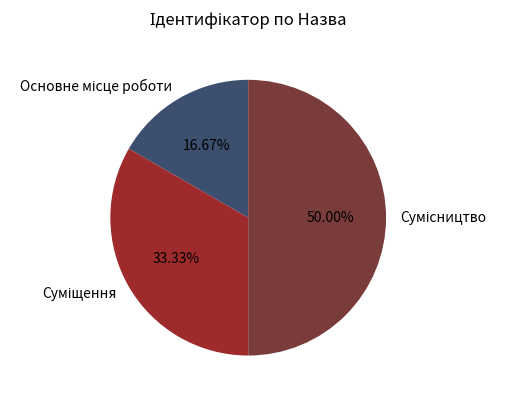

The Суміщення slice represents 33% of the pie. True or false?

True